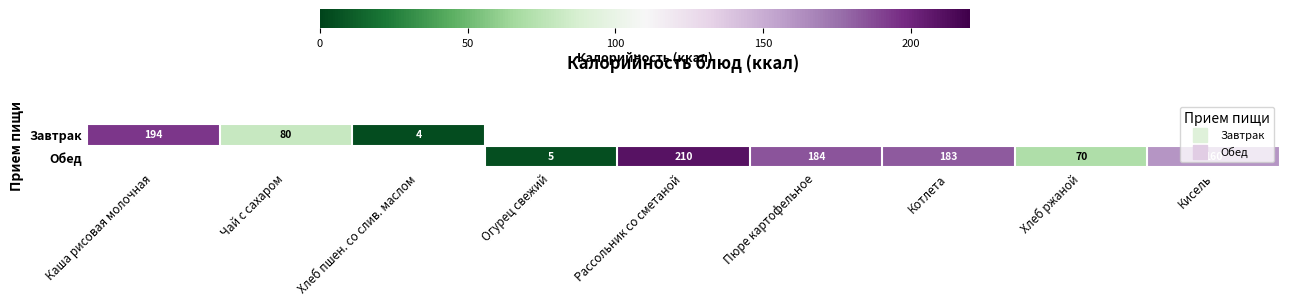

Which category has the highest value across all series?

Рассольник со сметаной